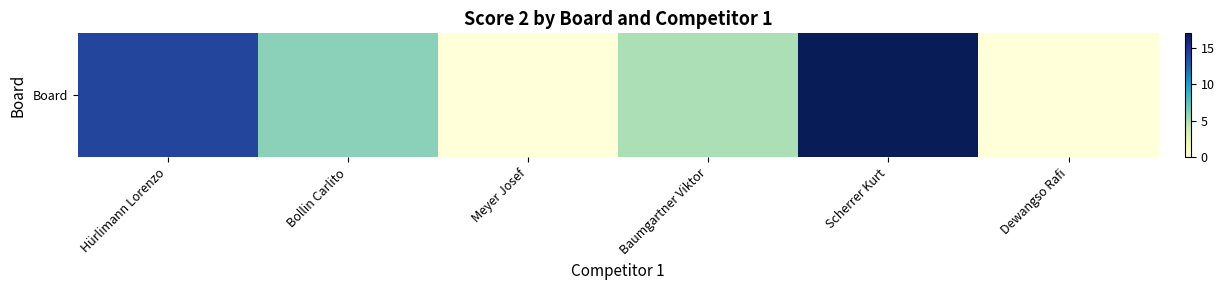

Reading right to left, list all the values displayed in this chart.

0	17	5	0	6	14